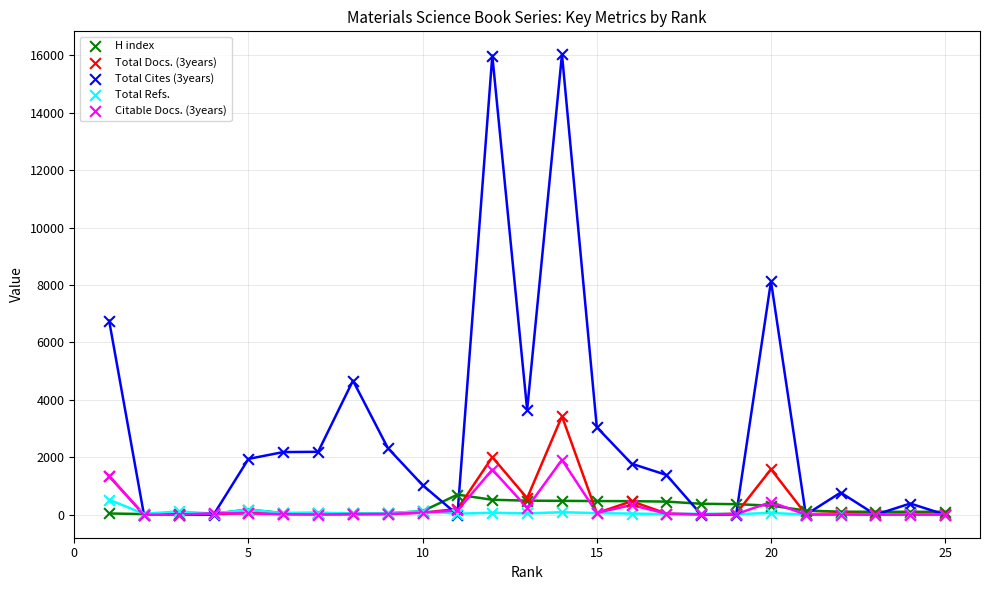

What are all the series names shown in the legend?

H index, Total Docs. (3years), Total Cites (3years), Total Refs., Citable Docs. (3years)